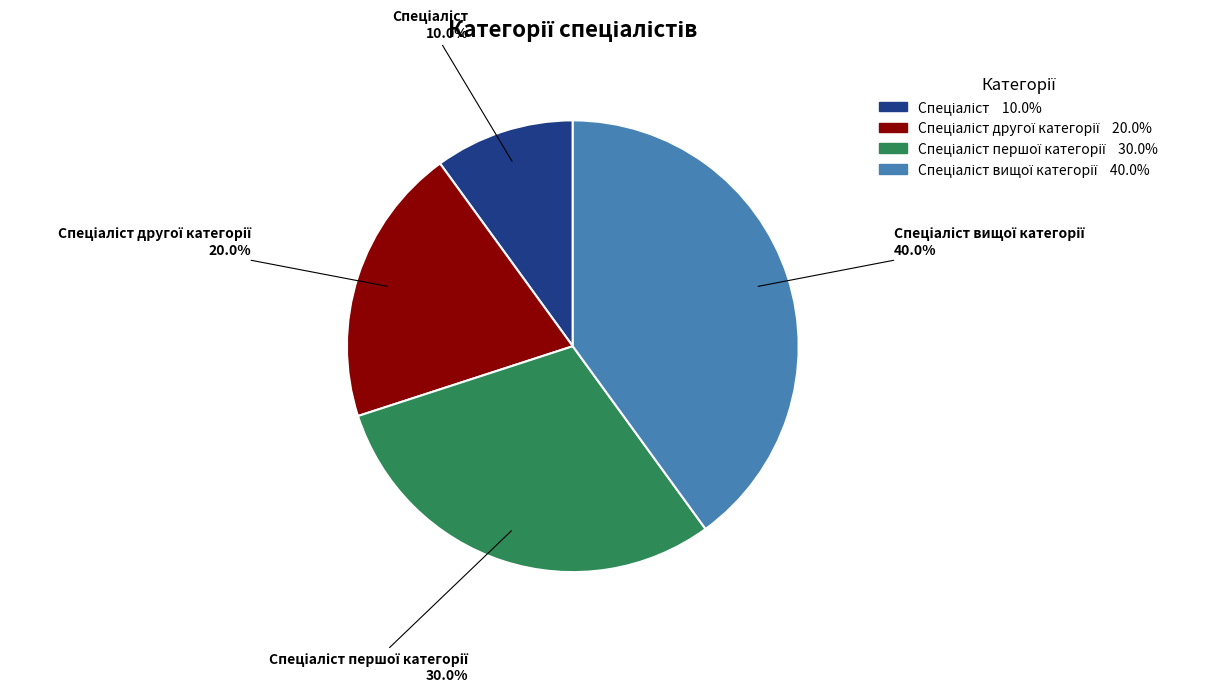

Does any single category account for the majority?

No